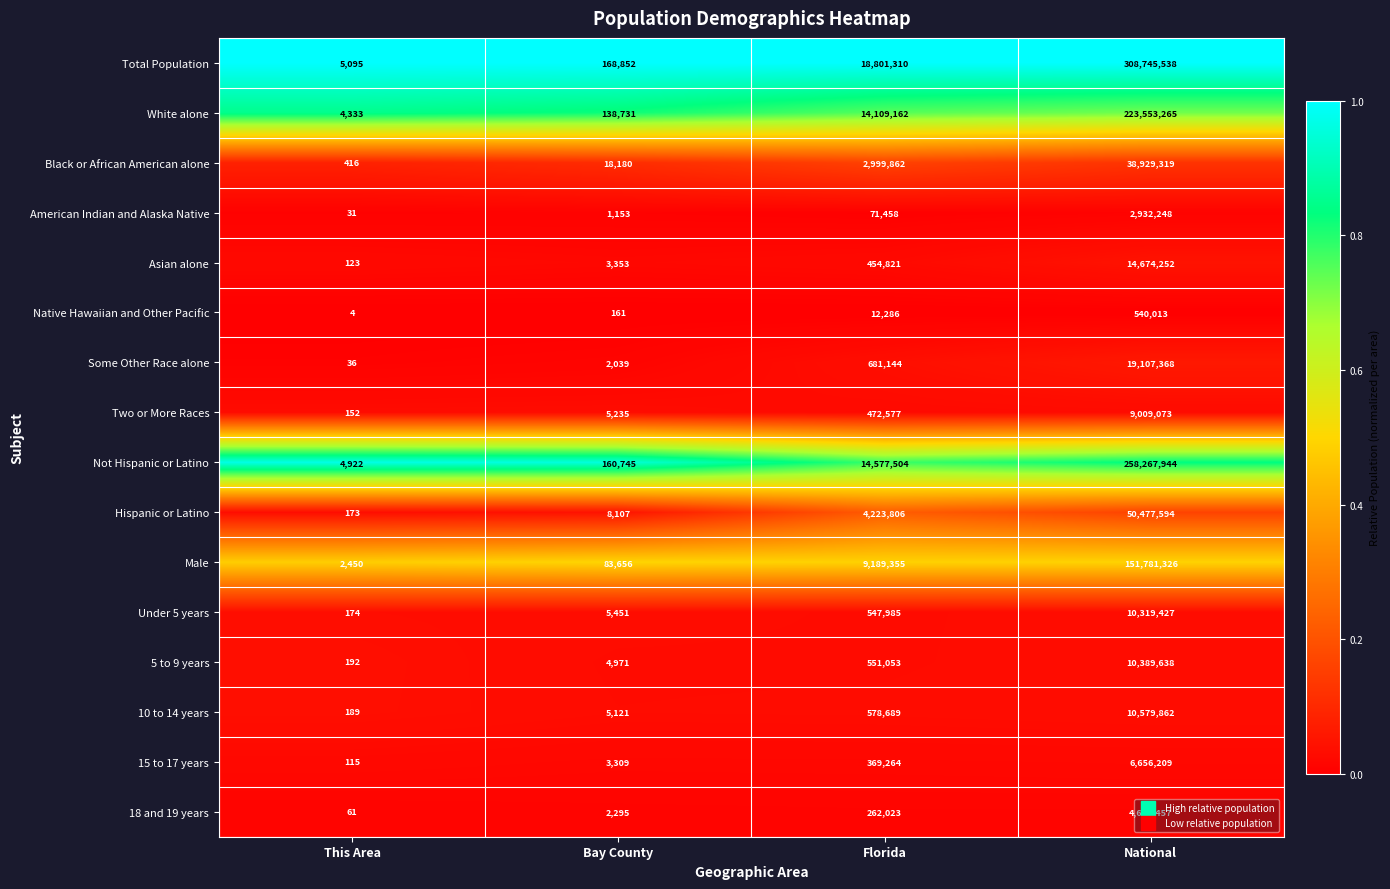

Which series has the largest total across all categories?

Total Population